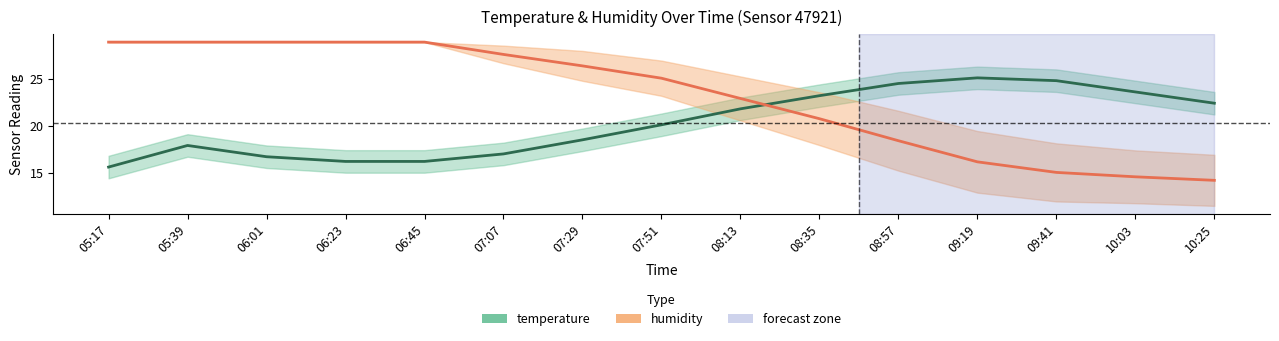

Rank the series by their average value, from lowest to highest.

temperature, humidity